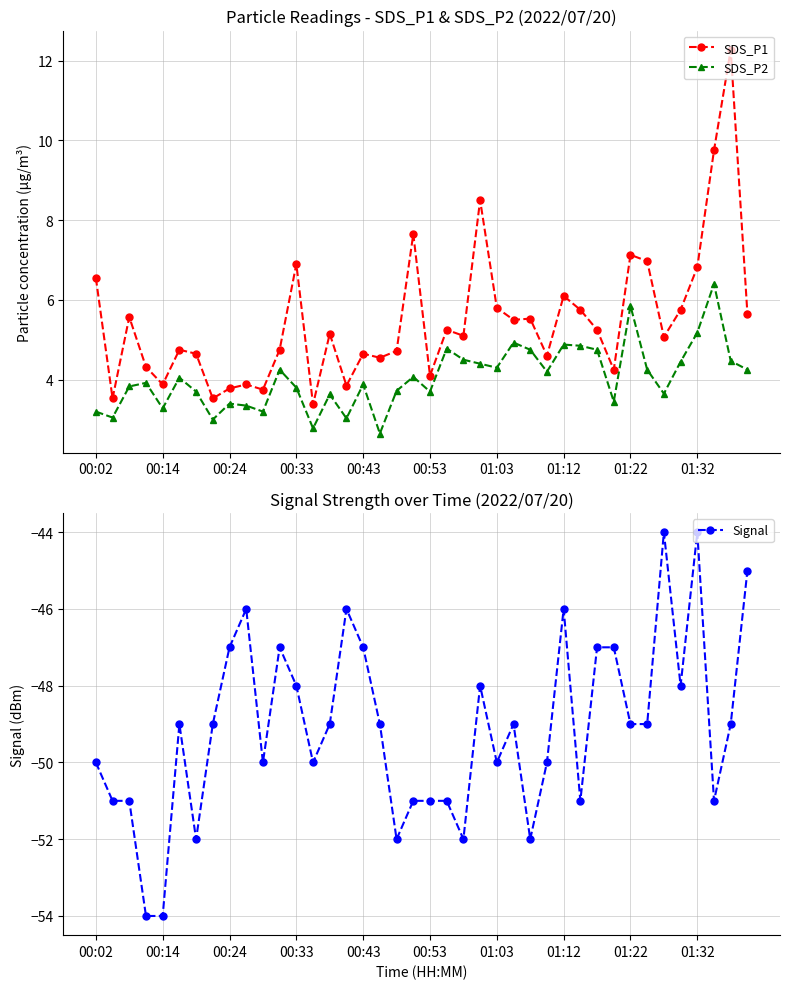

Which series has the largest total across all categories?

SDS_P1